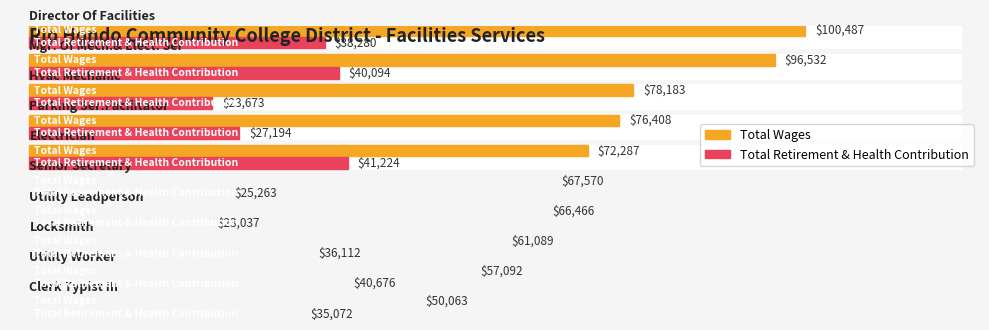

At which category does the chart reach its peak across all series?

Director Of Facilities